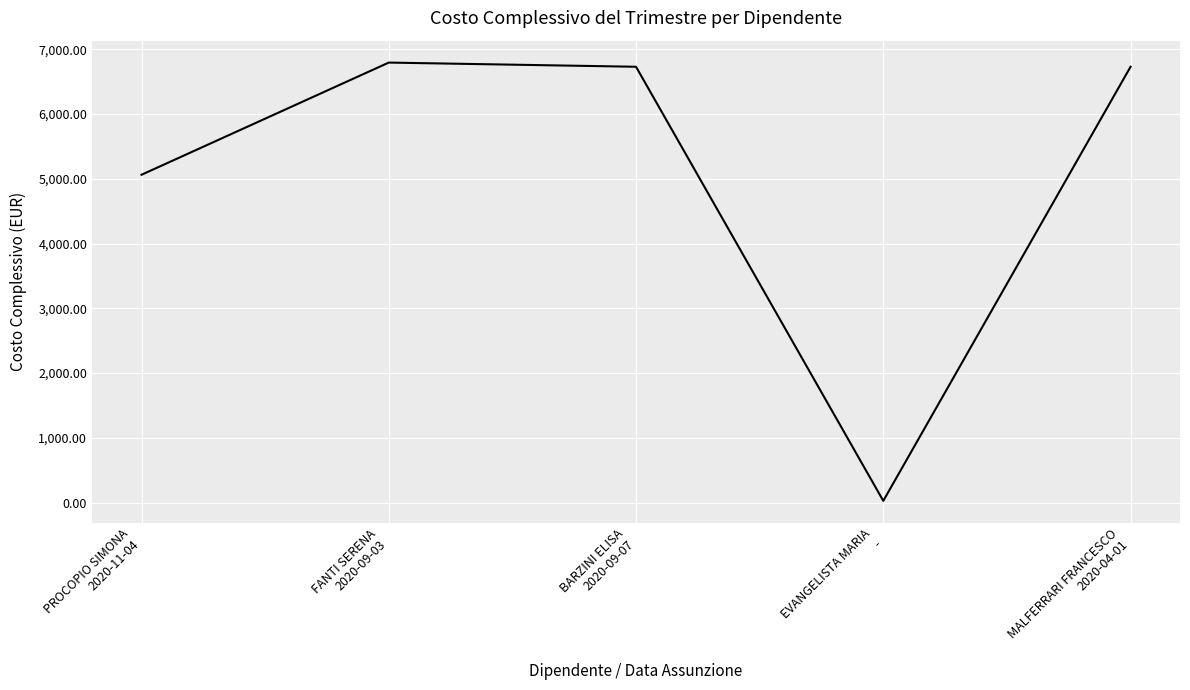

Is this an area chart (filled region under the line)?

No